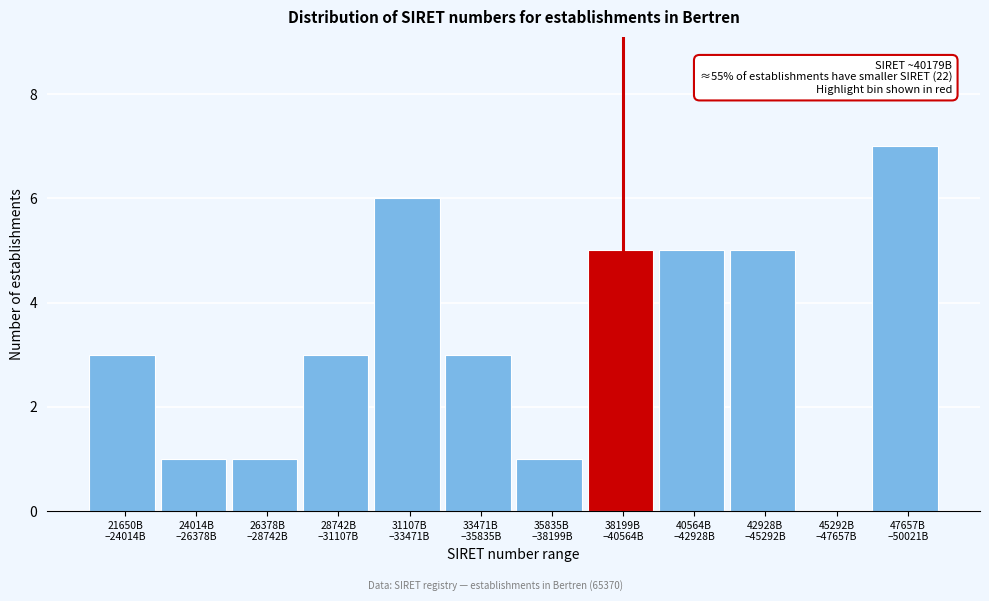

What is the greatest value displayed?

7